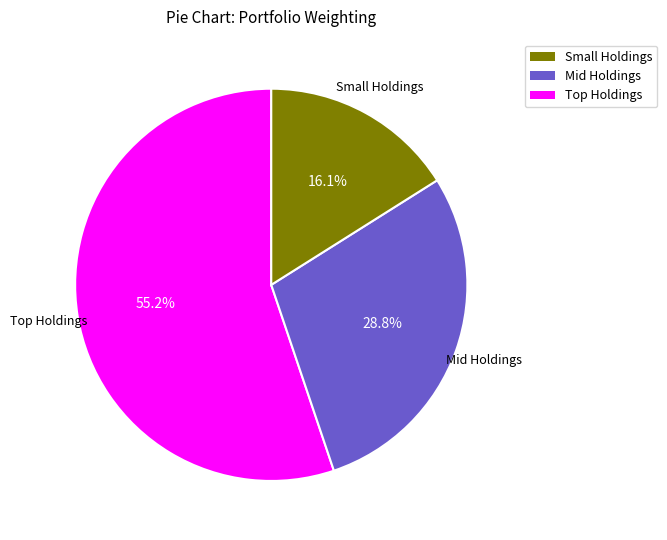

Is there a majority slice in this chart?

Yes